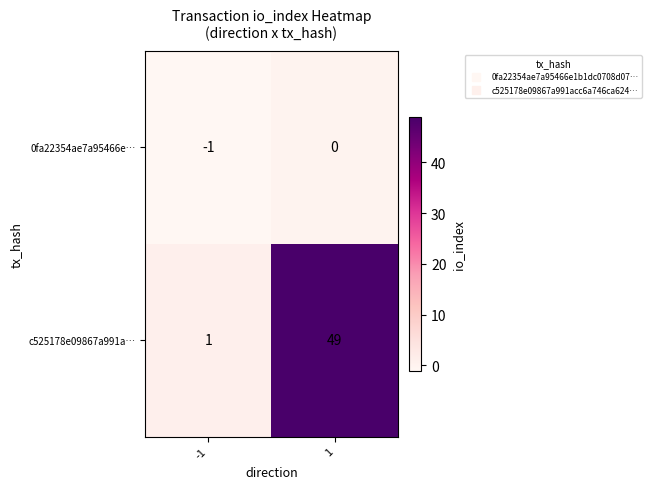

What is the sum of the c525178e09867a991a… values at 1 and -1?

50